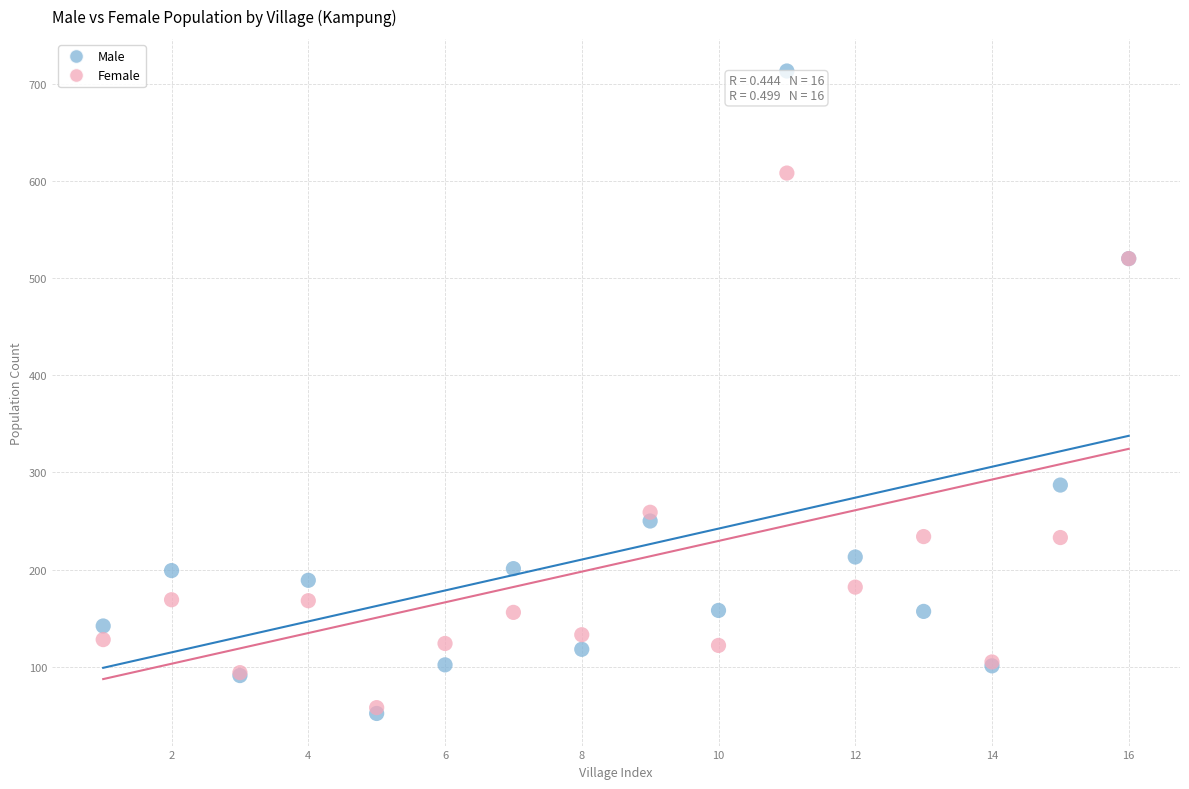

In the Female series, what Y value is closest to 333?

259